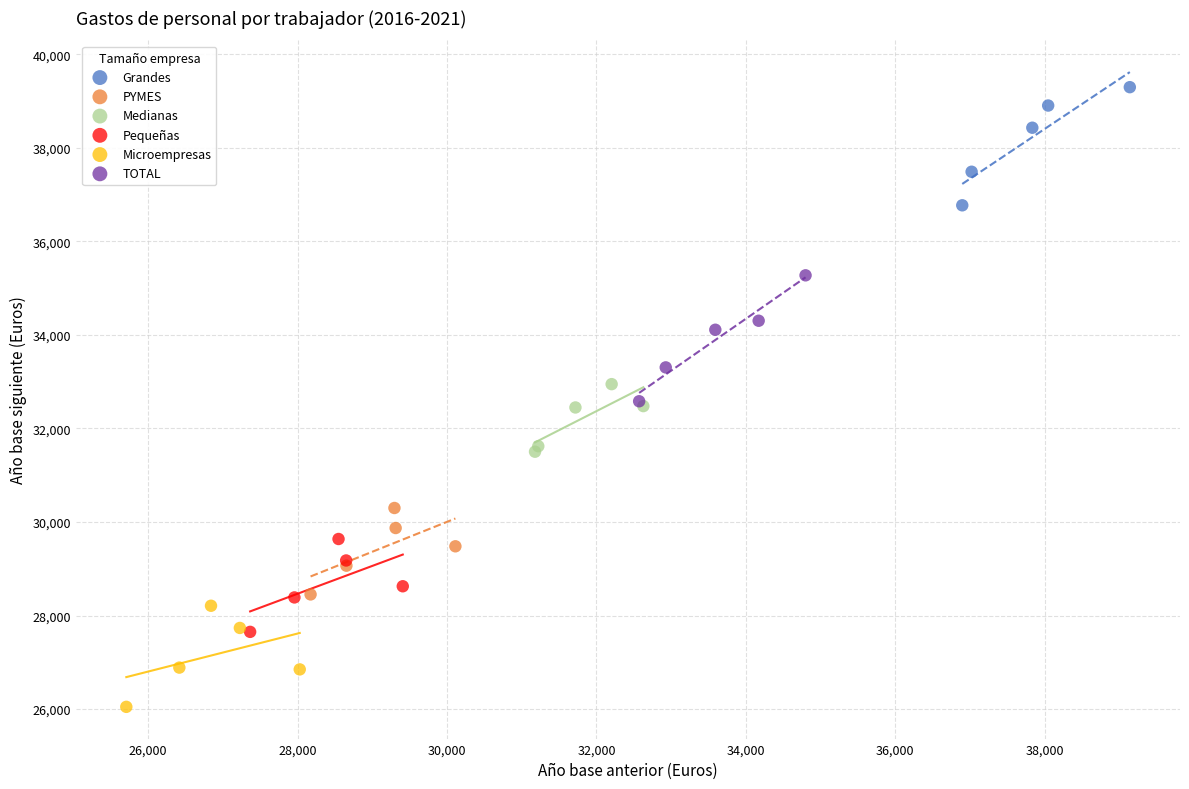

Which series contains the highest Y value?

Grandes